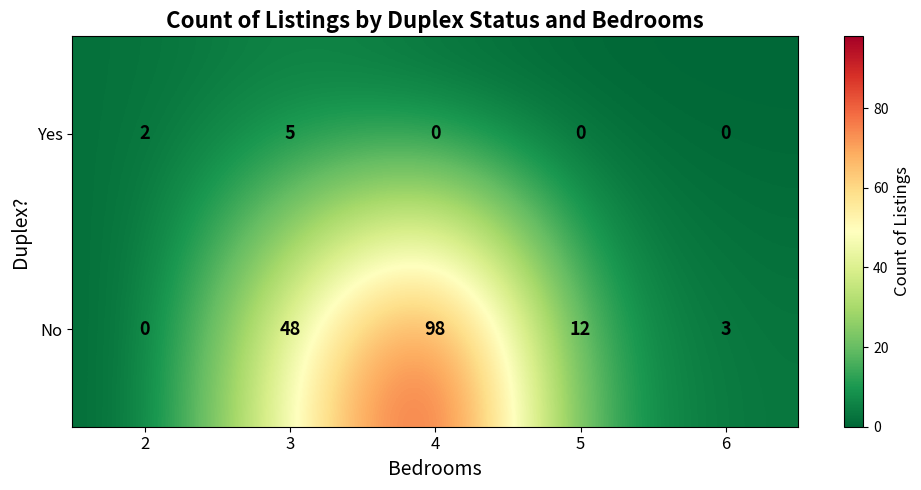

What is the spread (max minus min) of values at 4?

98